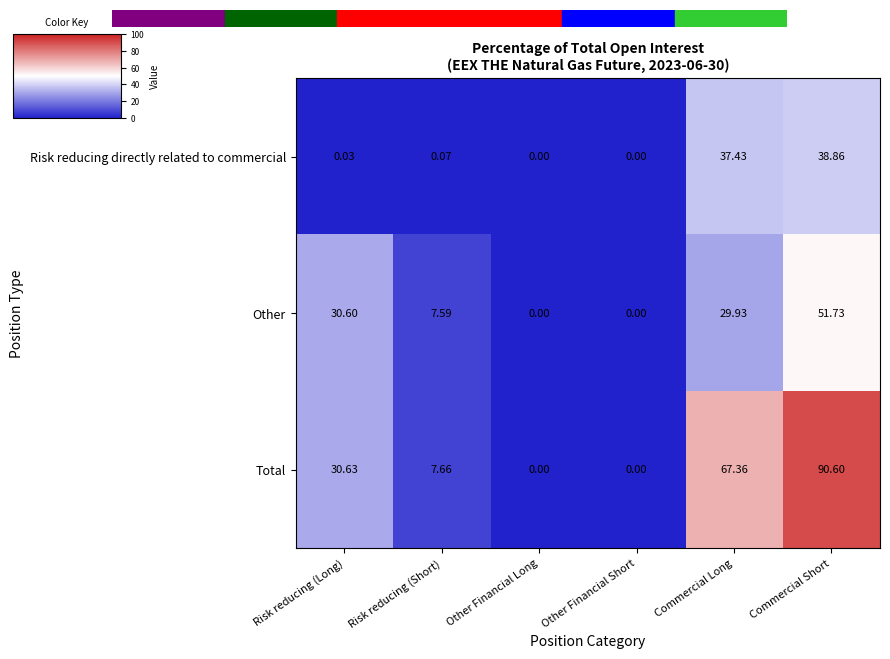

Which category has the highest value in the Other series?

Commercial Short